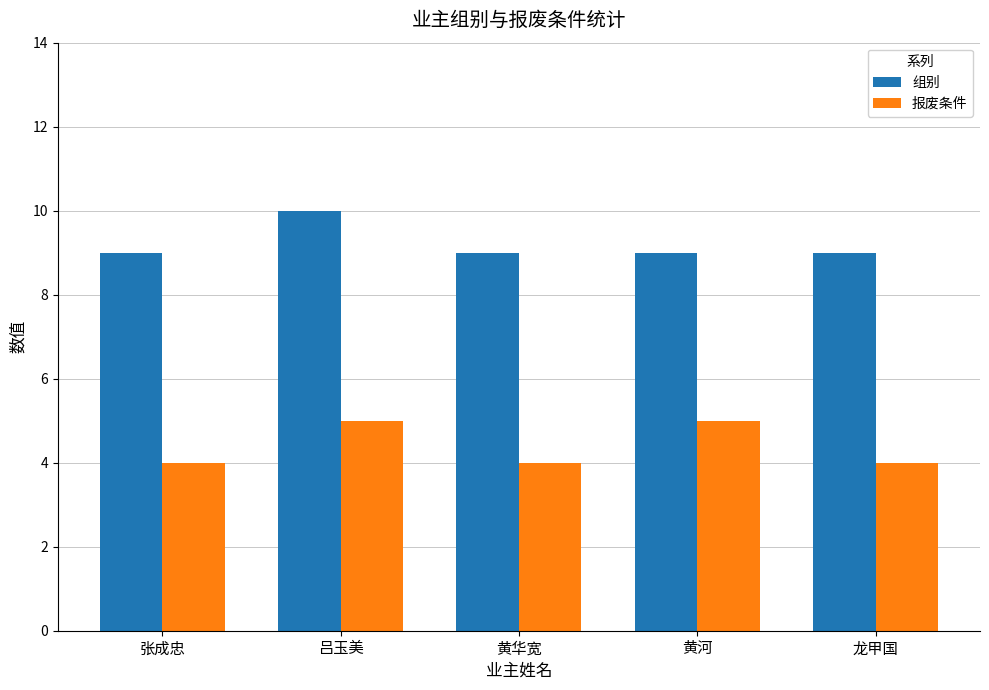

Reading left to right, list all the values displayed in this chart.

组别: 9	10	9	9	9
报废条件: 4	5	4	5	4